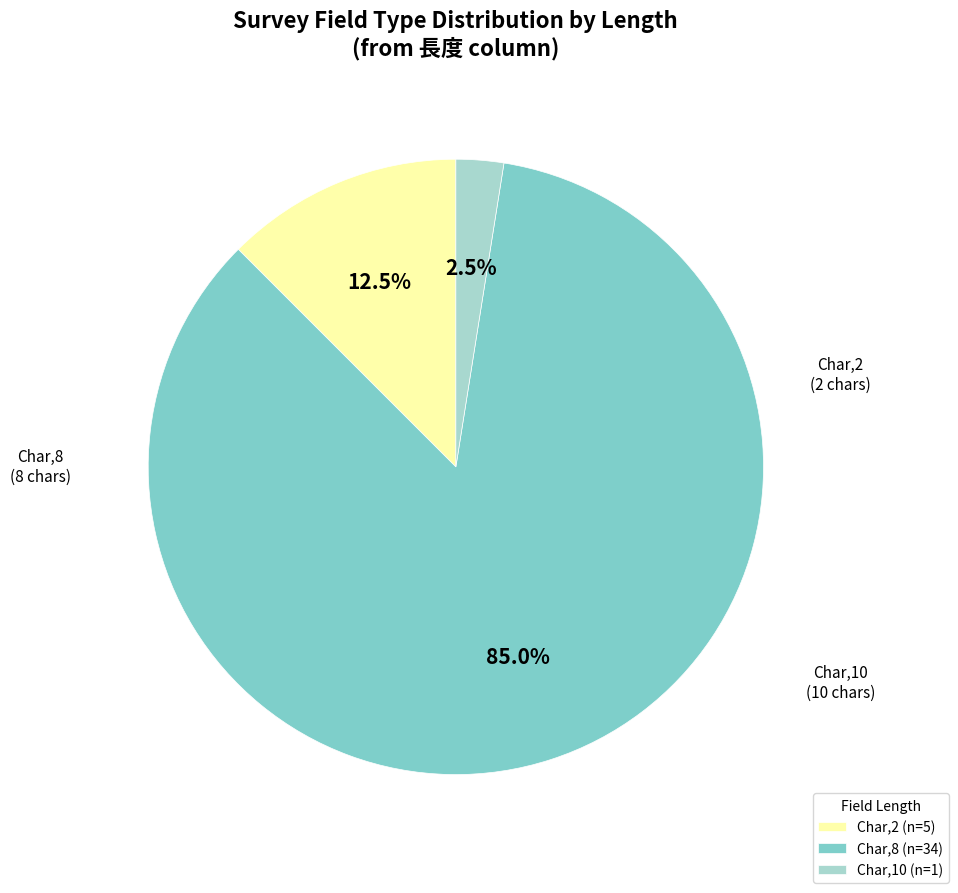

Count the number of slices in the pie.

3